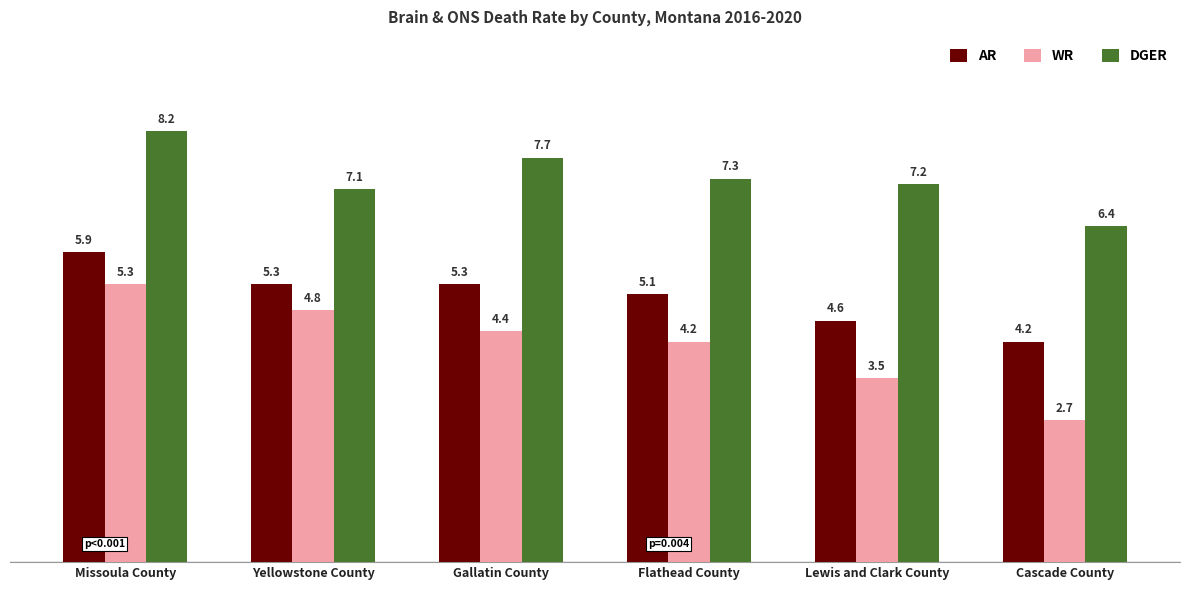

Which category has the lowest value across all series?

Cascade County